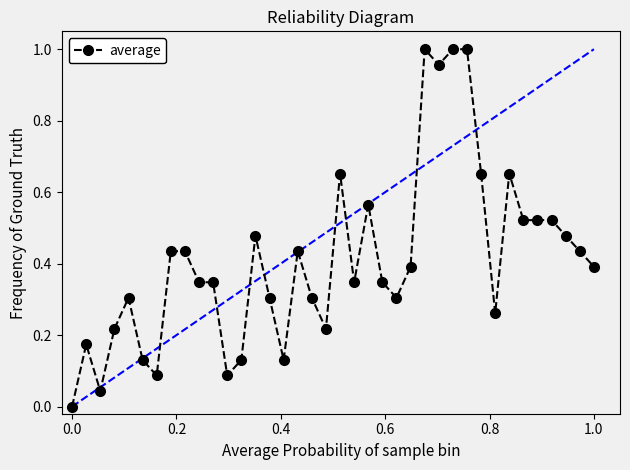

What is the average value?

0.4